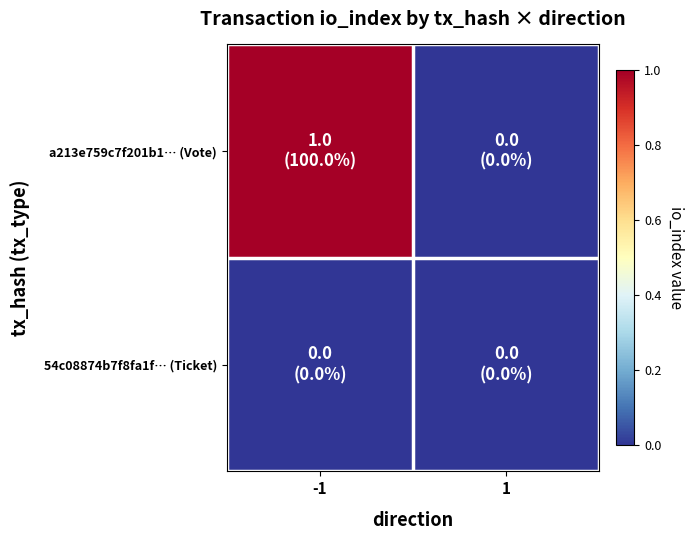

Reading left to right, what are all the values shown in this chart?

a213e759c7f201b1… (Vote): -1=1	1=0
54c08874b7f8fa1f… (Ticket): -1=0	1=0